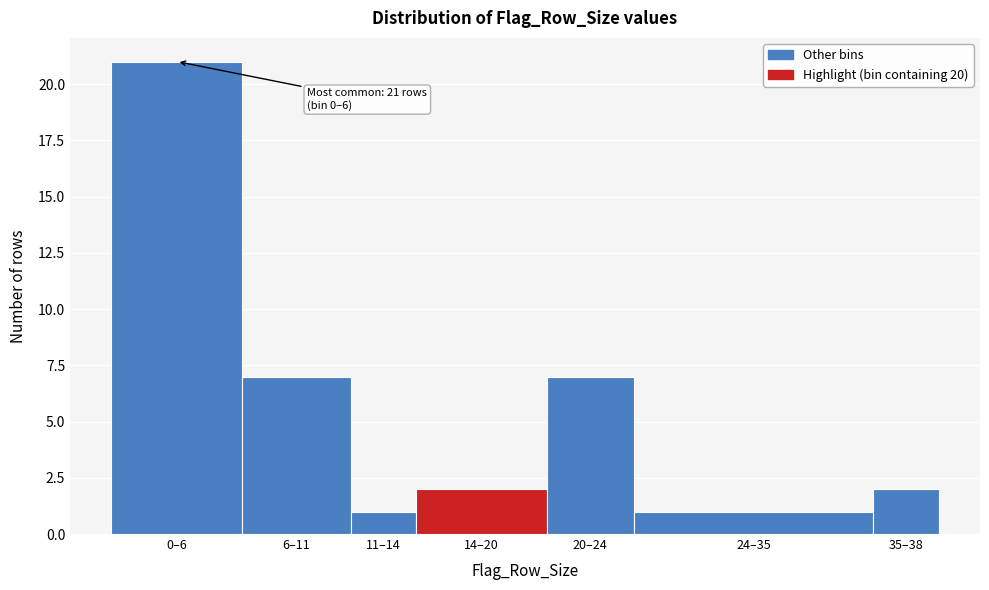

Reading left to right, what are all the values shown in this chart?

21	7	1	2	7	1	2